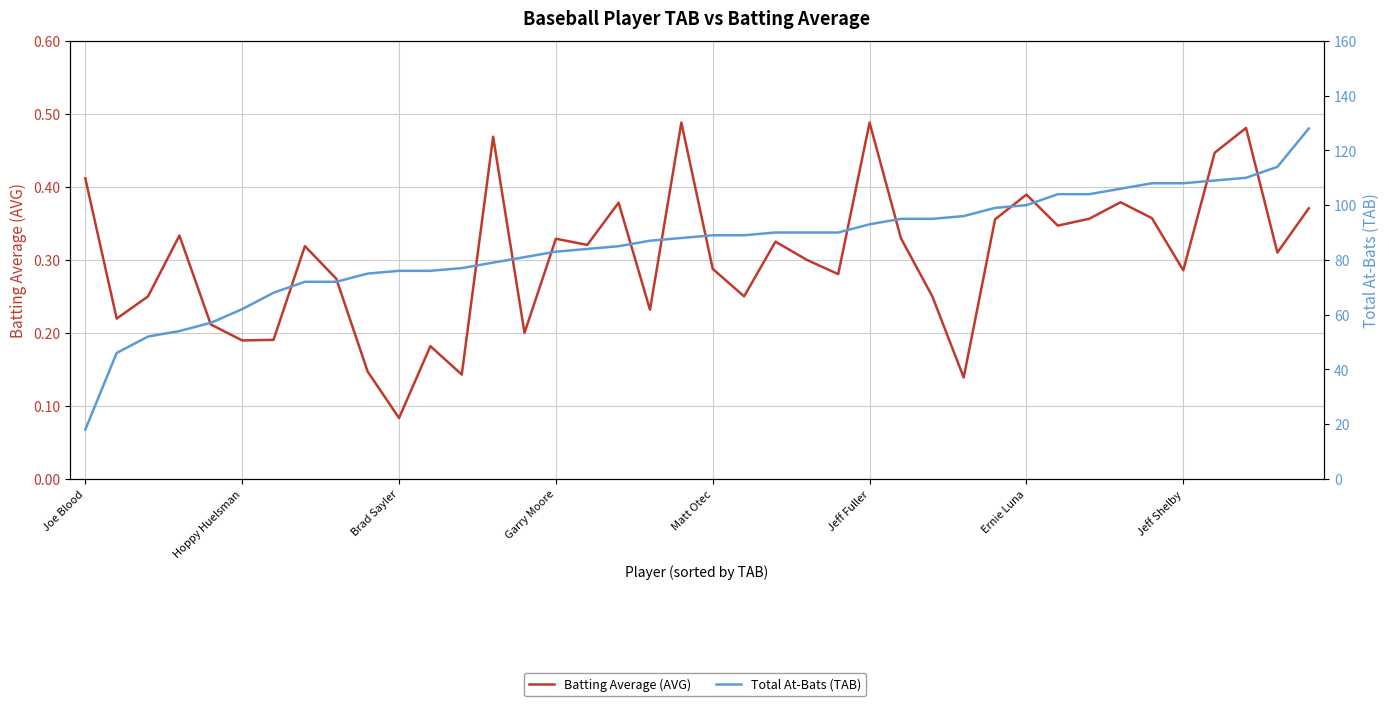

What is the total value across all series at Joe Blood?

18.4